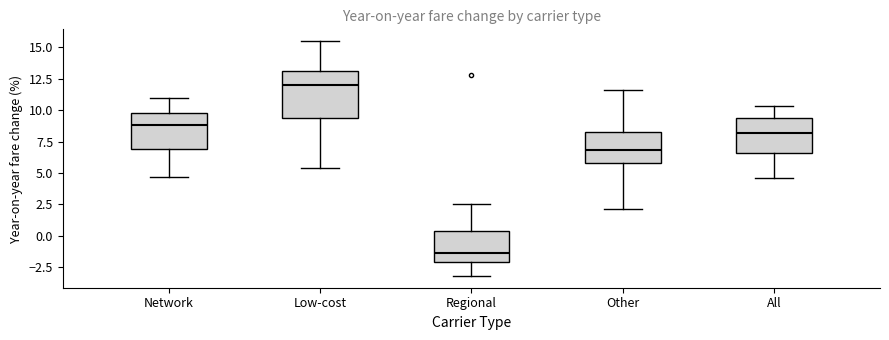

Where does the upper whisker of the box for All end on the y-axis? The values are not printed on the chart, so give them approximately, as read against the axis.

10.5